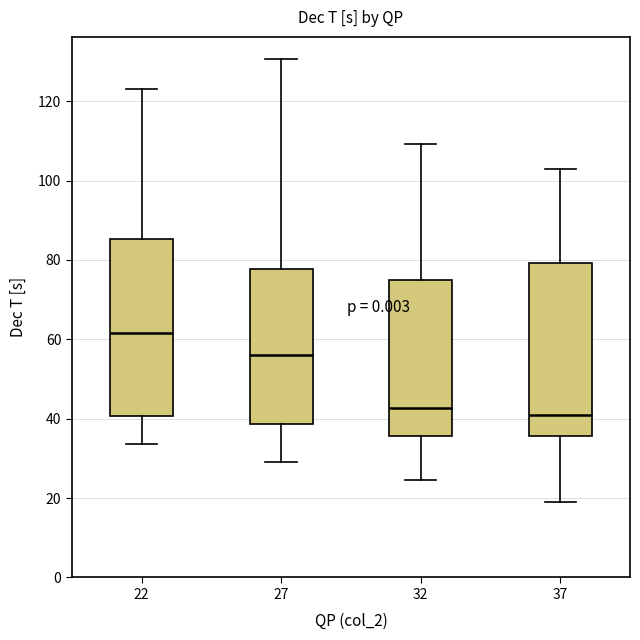

Reading left to right, transcribe this box plot: for each box, give where its median line is, the range the box spans, and where its two whiskers end, as read against the y-axis. The values are not printed on the chart, so give them approximately, as read against the axis.

22: median 62, box 40 to 86, whiskers 34 to 124
27: median 56, box 38 to 78, whiskers 30 to 130
32: median 42, box 36 to 76, whiskers 24 to 110
37: median 42, box 36 to 80, whiskers 18 to 102